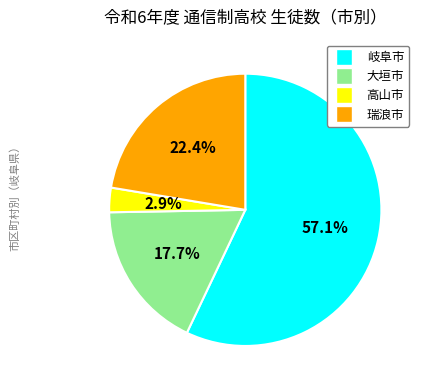

Which slice is the smallest?

高山市